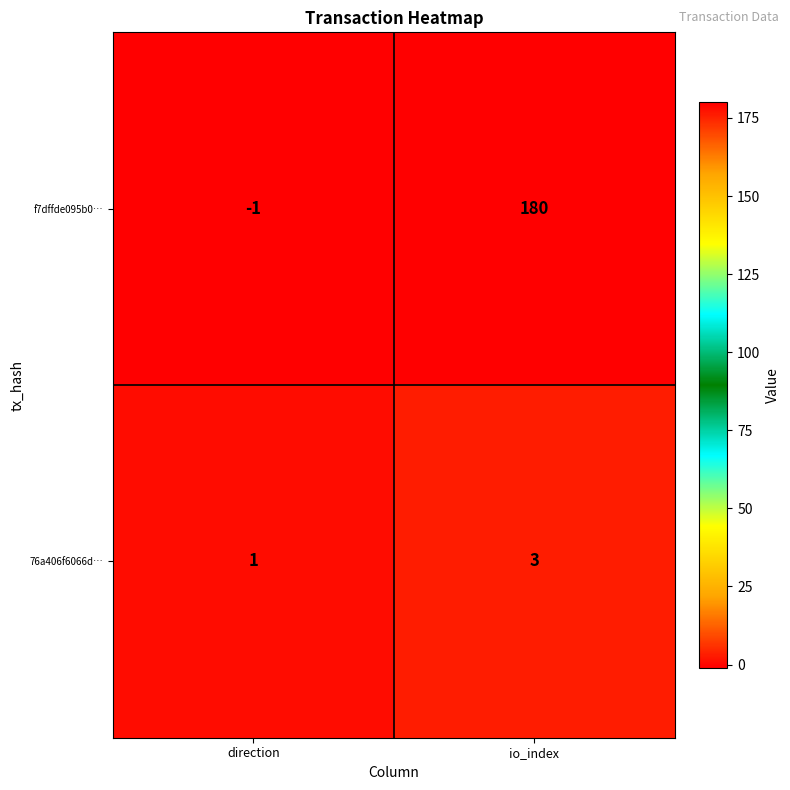

How many series are shown in this chart?

2